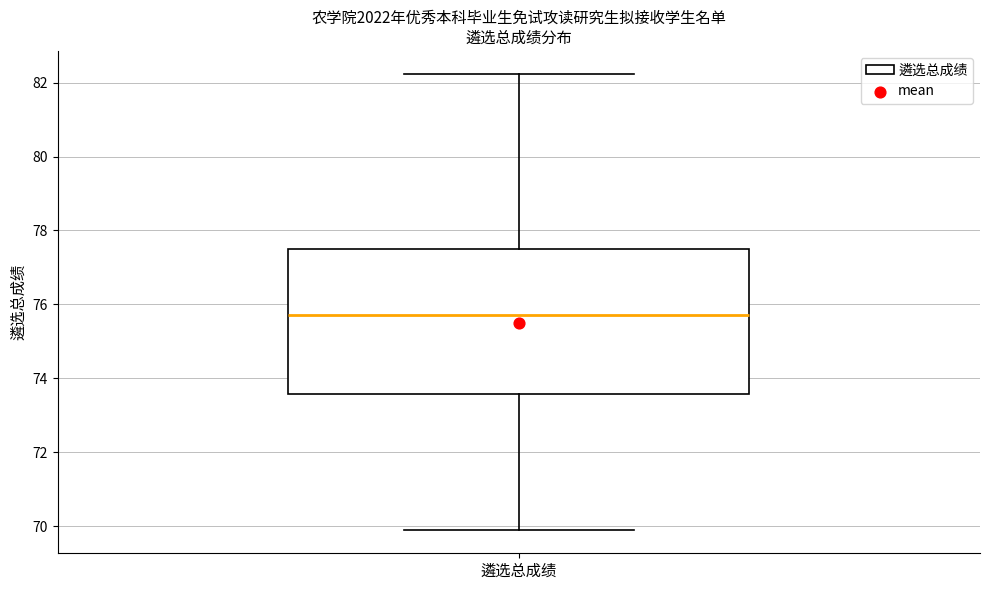

Read this box plot against the y-axis: the position of the median line, the range covered by the box, and the ends of both whiskers. The values are not printed on the chart, so give them approximately, as read against the axis.

median 75.8, box 73.6 to 77.4, whiskers 69.8 to 82.2